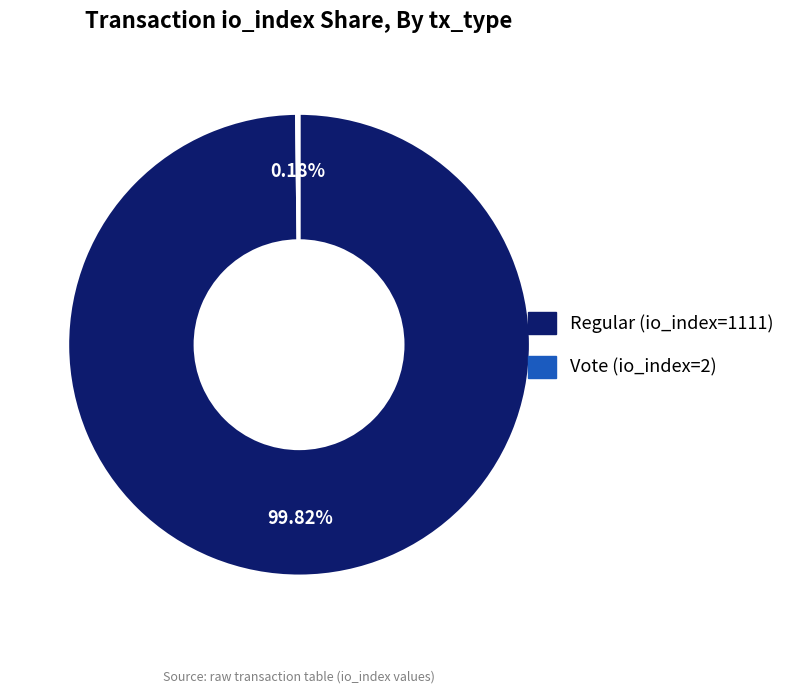

Does Regular (io_index=1111) represent more than half of the total?

Yes